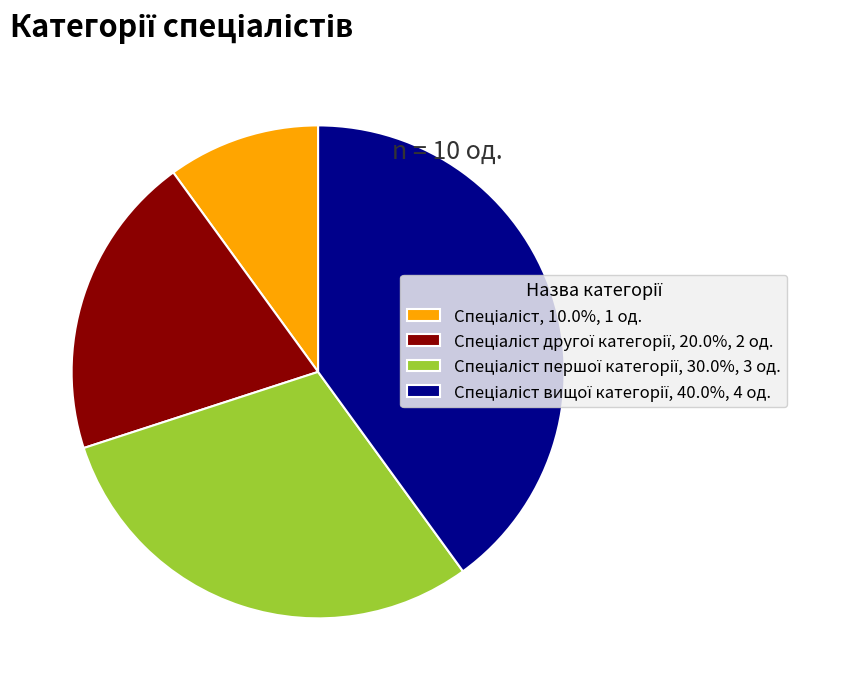

Does any single category account for the majority?

No